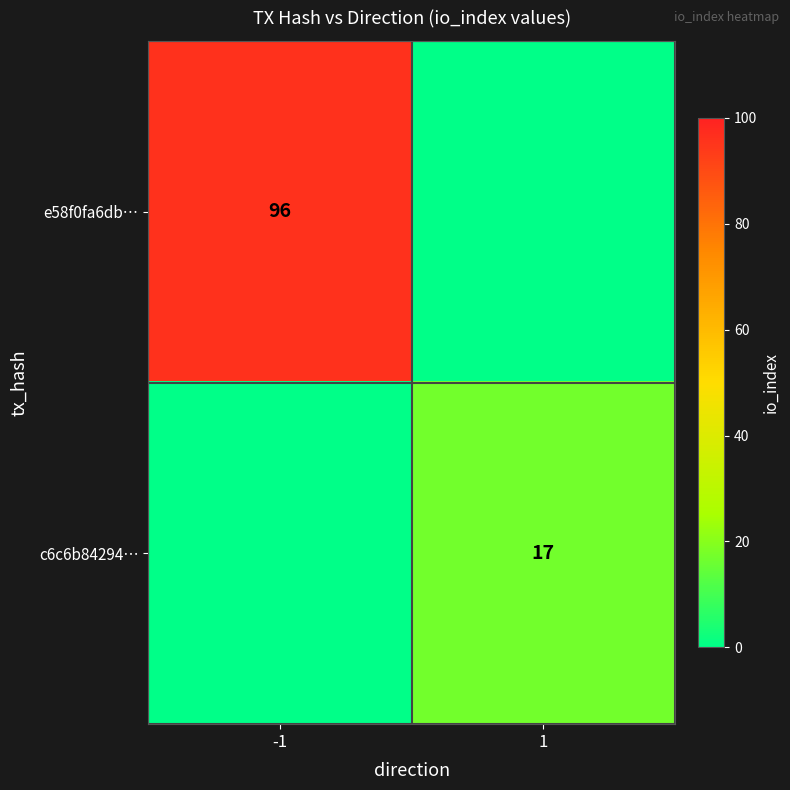

The value of e58f0fa6db… at -1 is 96. True or false?

True